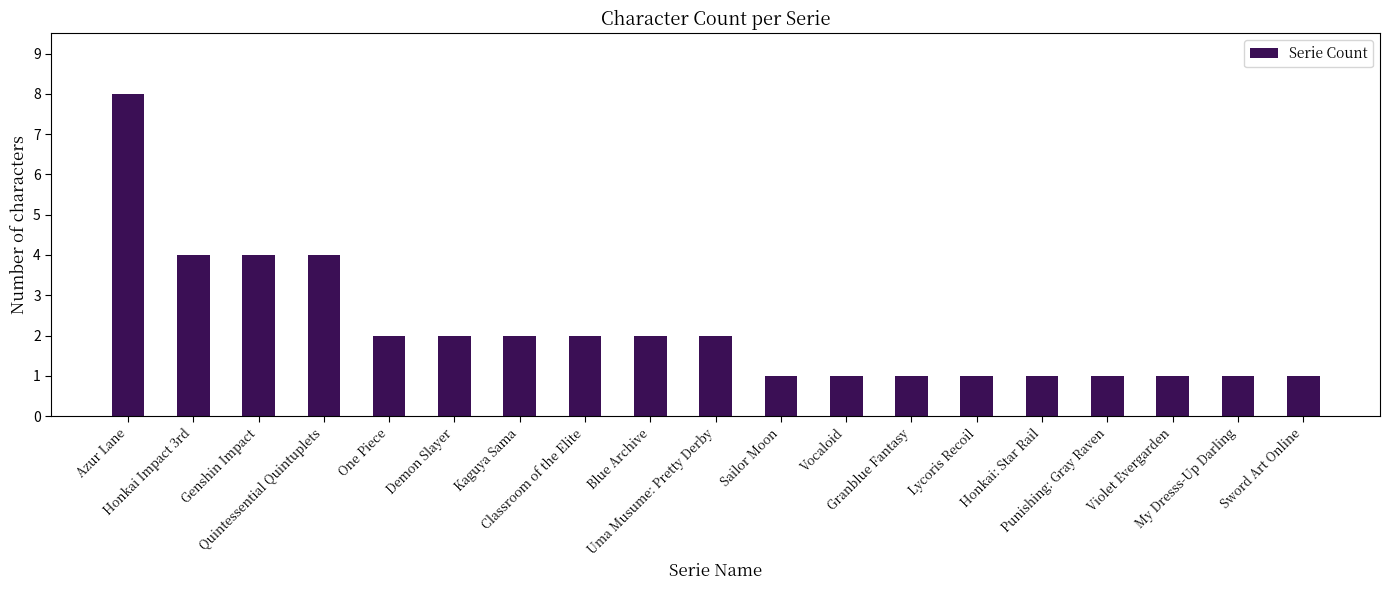

What is the difference between the maximum and second lowest values?

7